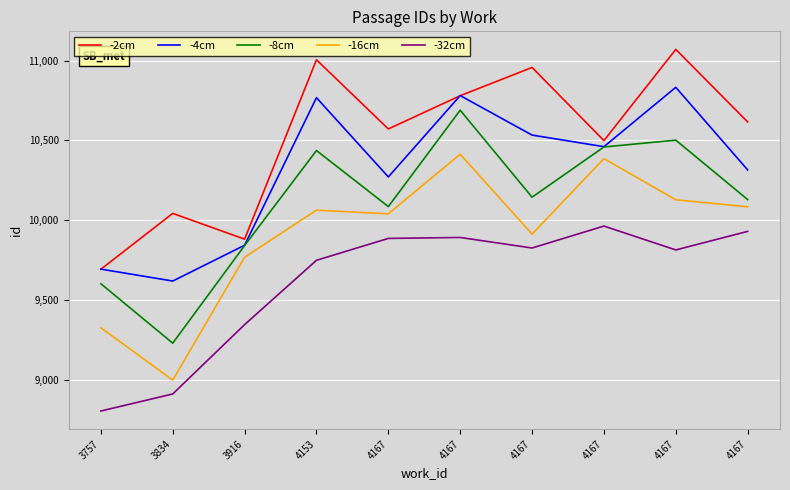

What is the minimum value shown in the chart?

8803.3